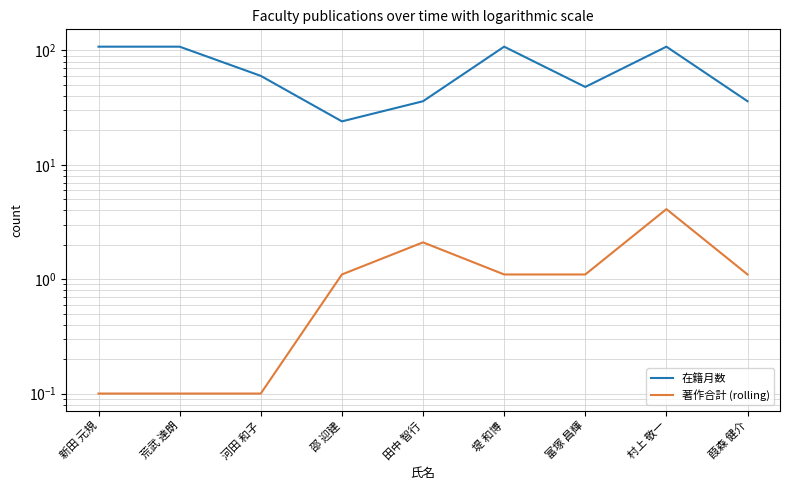

What is the label of the 2nd point from the right?

村上 敬一